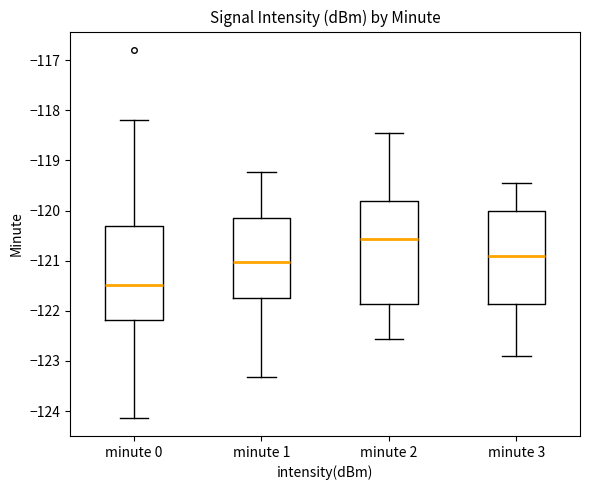

Reading left to right, transcribe this box plot: for each box, give where its median line is, the range the box spans, and where its two whiskers end, as read against the y-axis. The values are not printed on the chart, so give them approximately, as read against the axis.

minute 0: median -121.5, box -122.2 to -120.3, whiskers -124.1 to -118.2
minute 1: median -121.0, box -121.7 to -120.1, whiskers -123.3 to -119.2
minute 2: median -120.6, box -121.9 to -119.8, whiskers -122.6 to -118.5
minute 3: median -120.9, box -121.9 to -120.0, whiskers -122.9 to -119.5